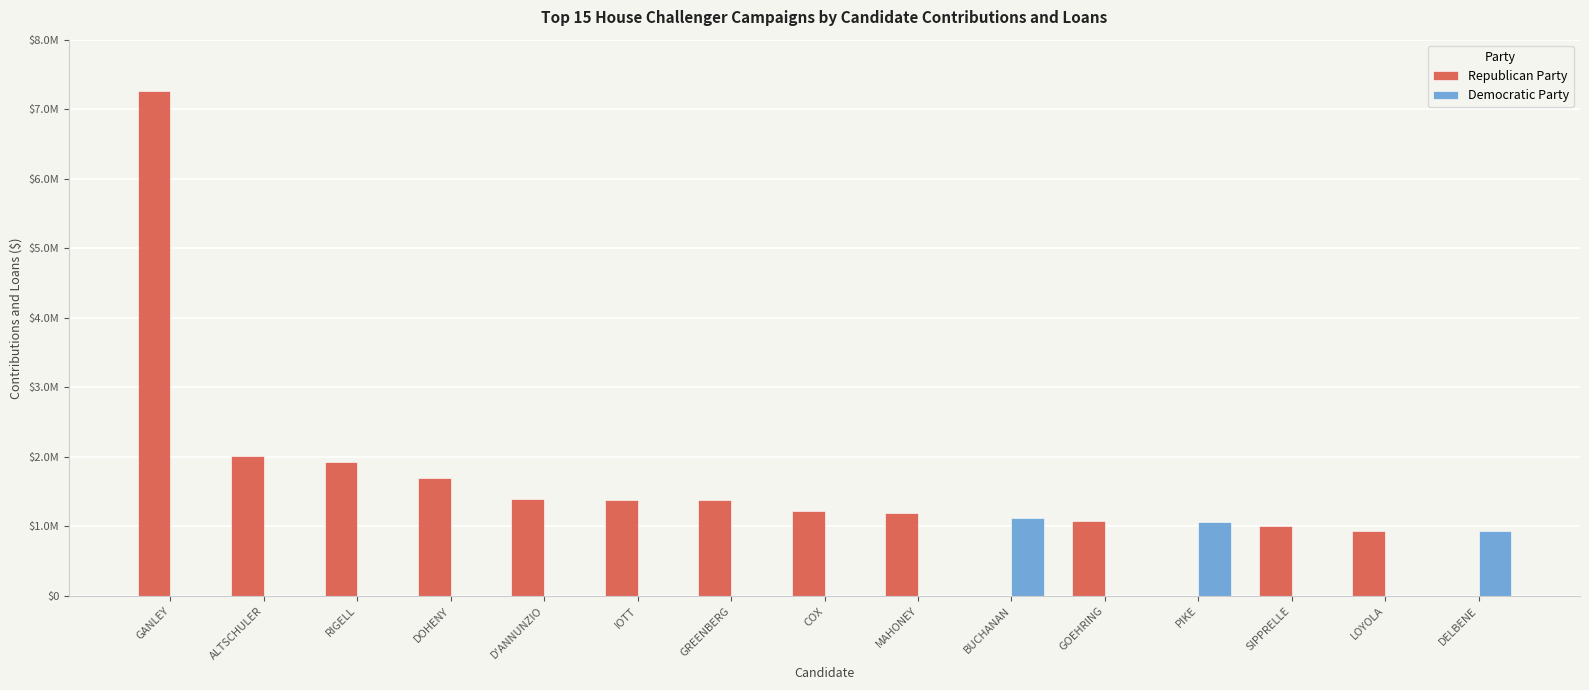

What are all the series names shown in the legend?

Republican Party, Democratic Party